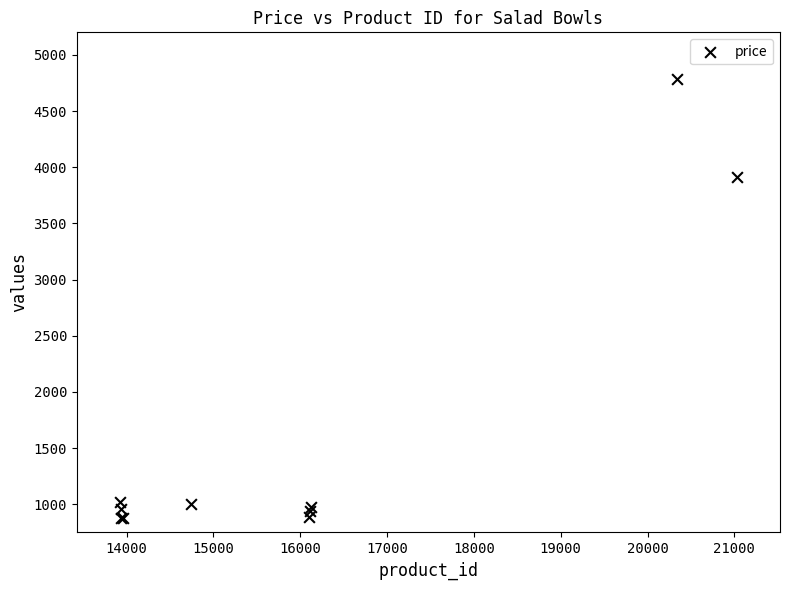

What Y value in the scatter plot is closest to 2830?

3909.0